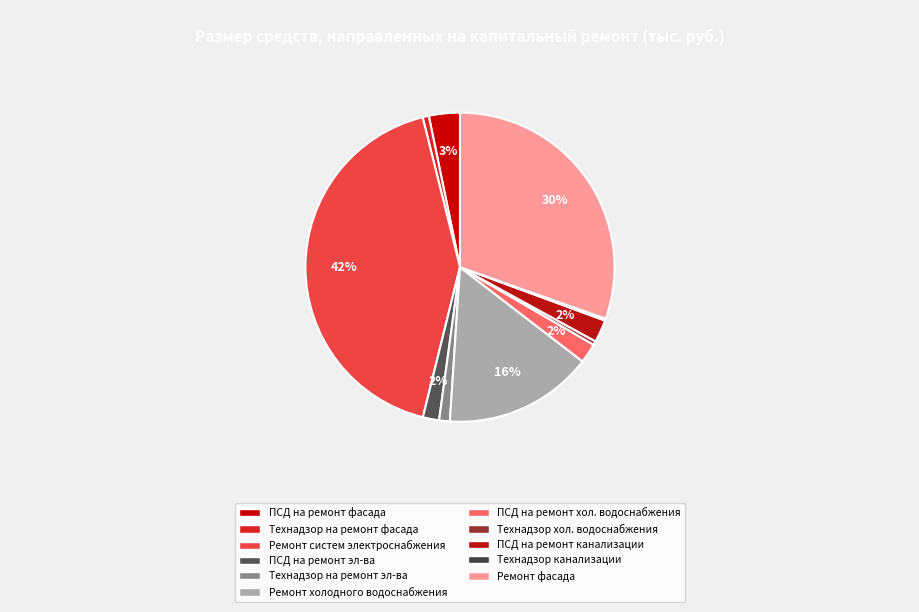

Rank the categories by value from highest to lowest.

Ремонт систем электроснабжения, Ремонт фасада, Ремонт систем холодного водоснабжения, ПСД на ремонт фасада, ПСД на ремонт систем канализации и водоотведения, ПСД на ремонт систем холодного водоснабжения, ПСД на ремонт систем электроснабжения, Технадзор на ремонт систем электроснабжения, Технадзор на ремонт фасада, Технадзор на ремонт систем холодного водоснабжения, Технадзор на ремонт систем канализации